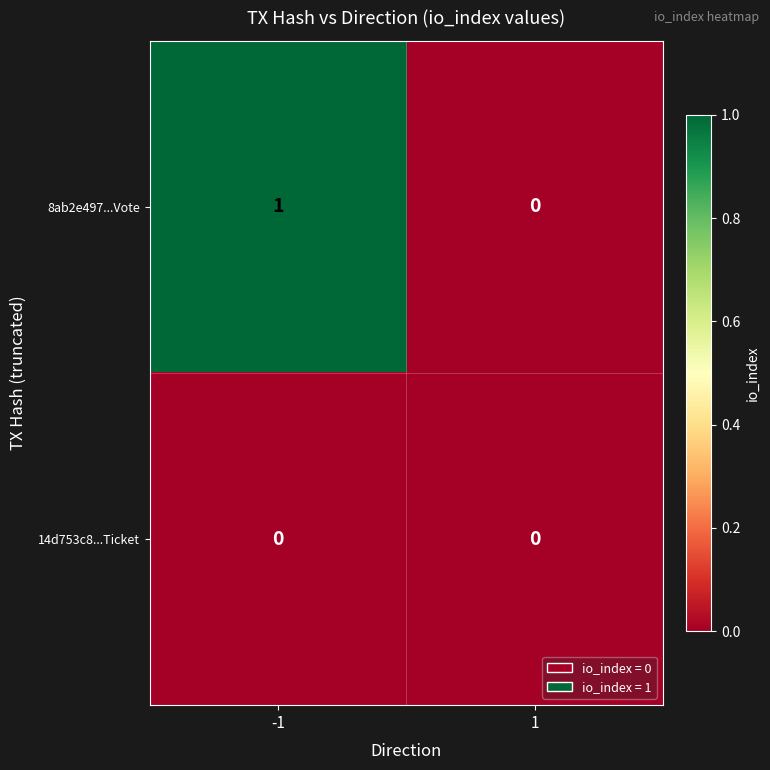

List the series in order of their overall mean, highest first.

8ab2e497...Vote, 14d753c8...Ticket